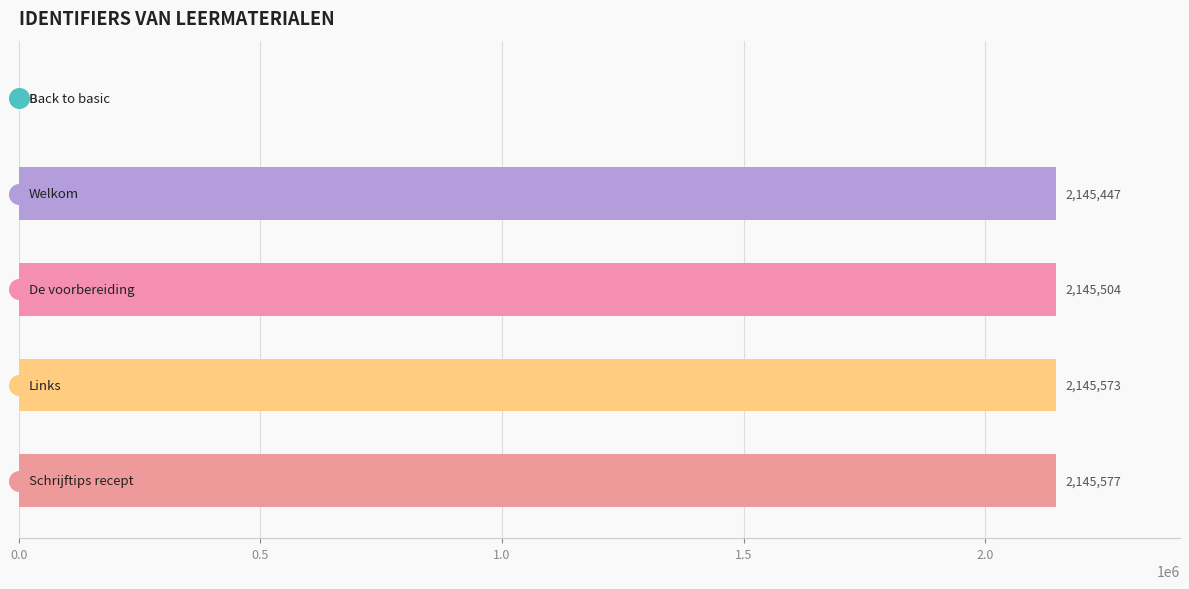

Between 1.0 and 1.5, which is larger?

1.5